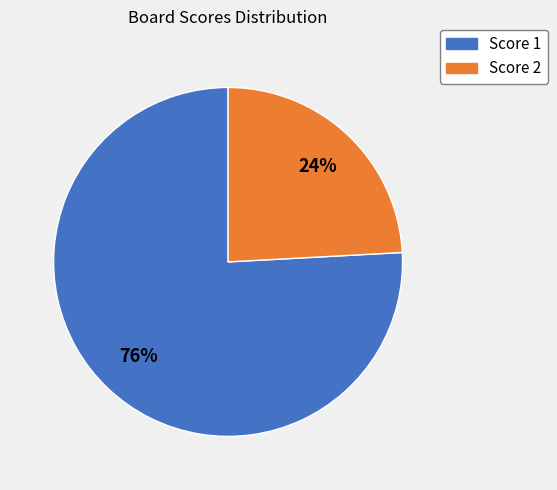

To the nearest percent, what is the average slice percentage?

50%